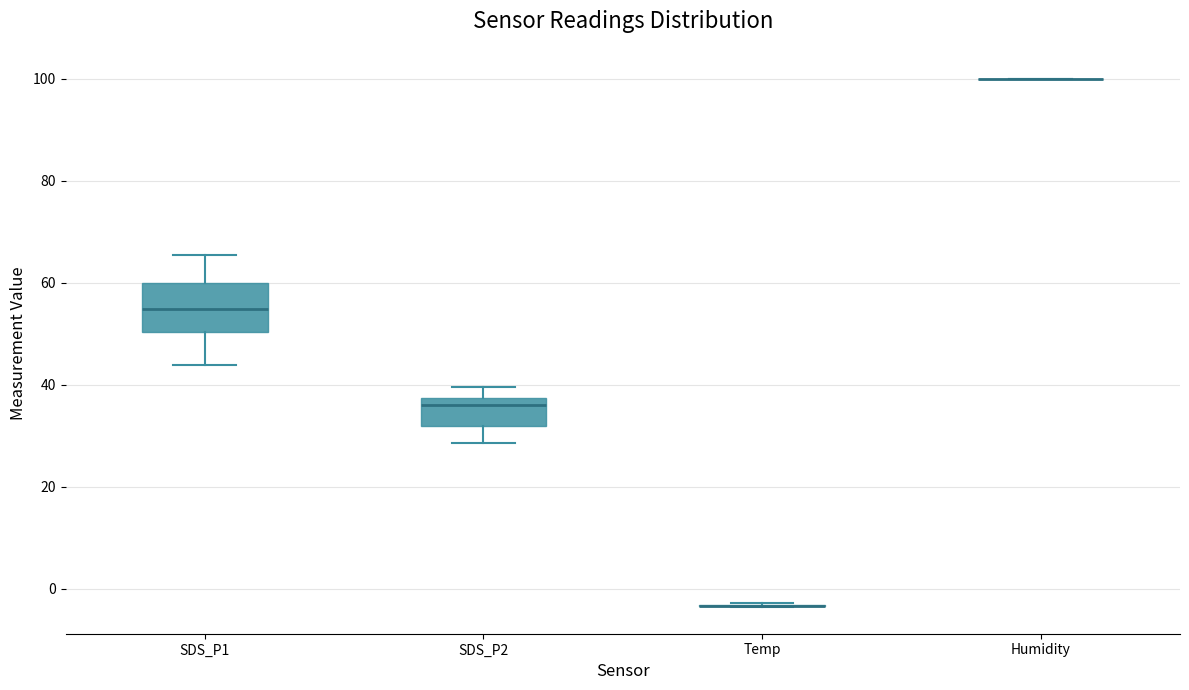

Reading left to right, read every box against the y-axis: the position of its median line, the range the box covers, and the ends of its whiskers. The values are not printed on the chart, so give them approximately, as read against the axis.

SDS_P1: median 54, box 50 to 60, whiskers 44 to 66
SDS_P2: median 36, box 32 to 38, whiskers 28 to 40
Temp: box collapsed to a line at -4, whiskers -4 to -2
Humidity: box collapsed to a line at 100, whiskers 100 to 100